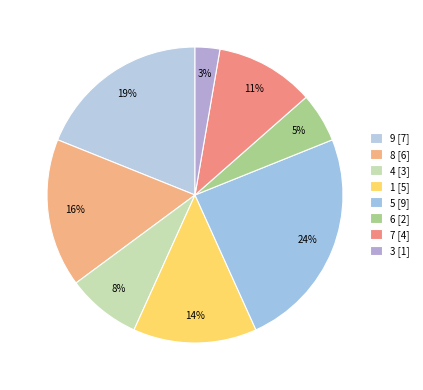

True or false: 8 accounts for 23% of the total.

False